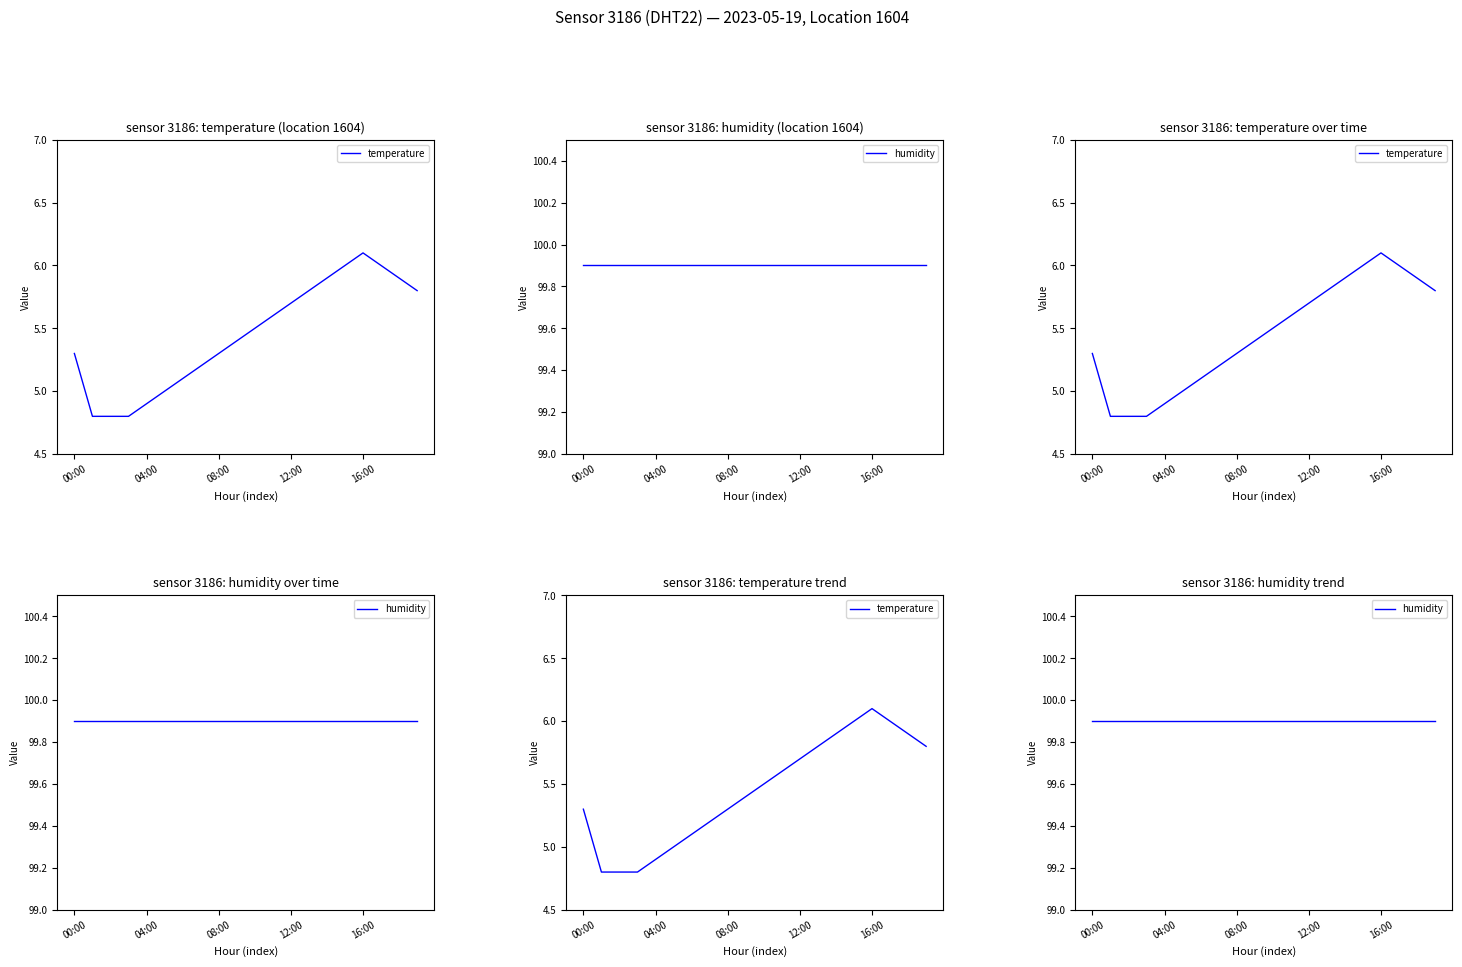

Where is temperature nearest to the value 5?

5